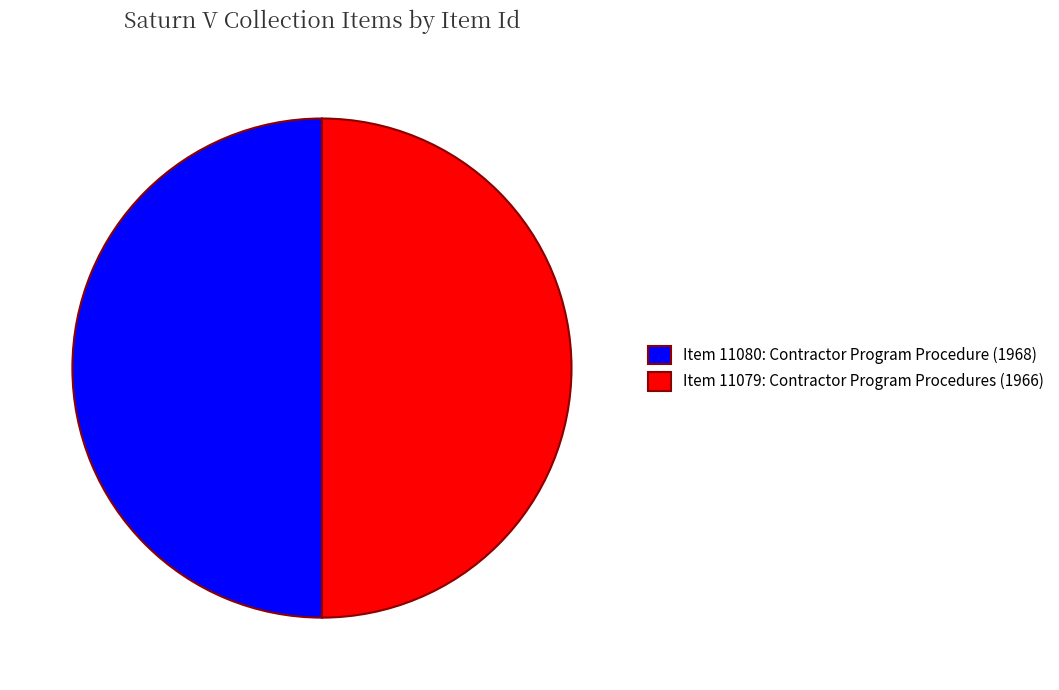

Combined, do Item 11080: Contractor Program Procedure (1968) and Item 11079: Contractor Program Procedures (1966) account for over 50%?

Yes